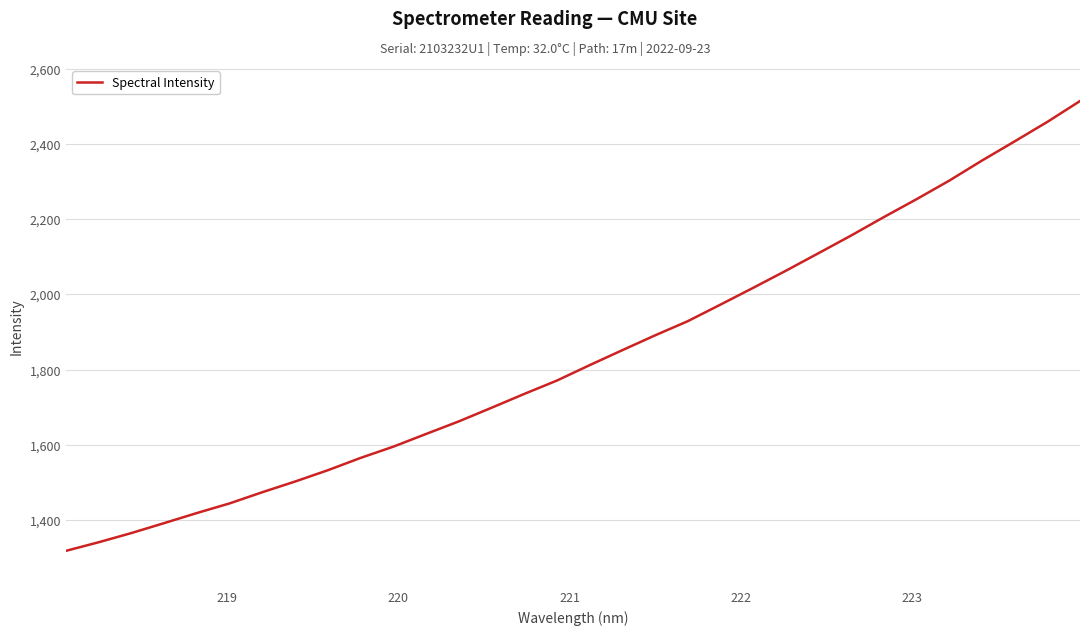

What is the smallest value displayed?

1318.9